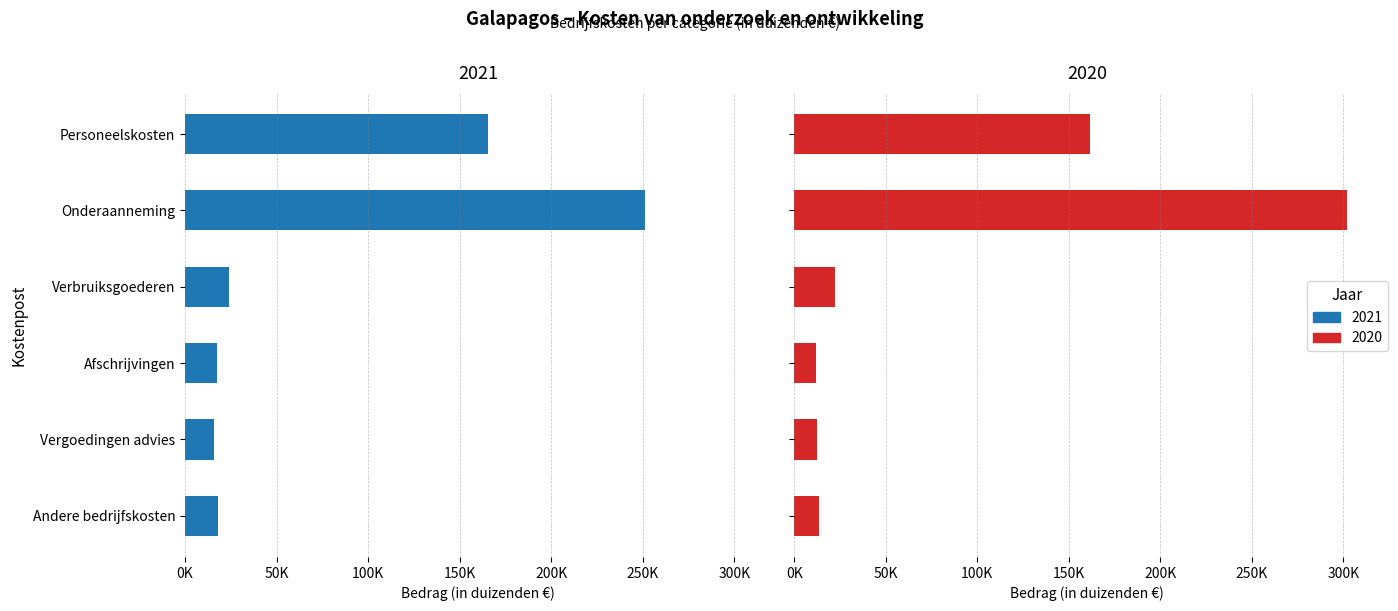

At how many categories does at least one series exceed 179981?

1